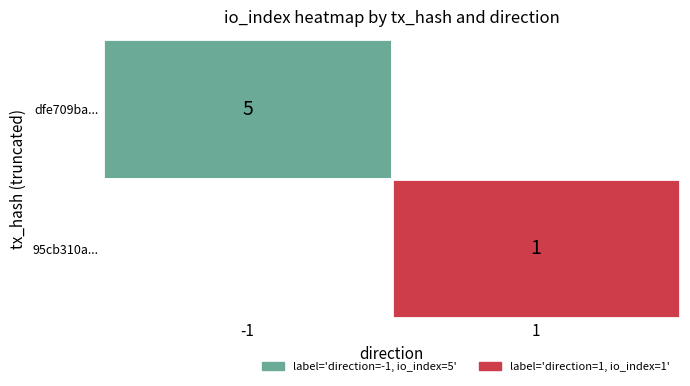

What is the total value across all series at io_index?

6